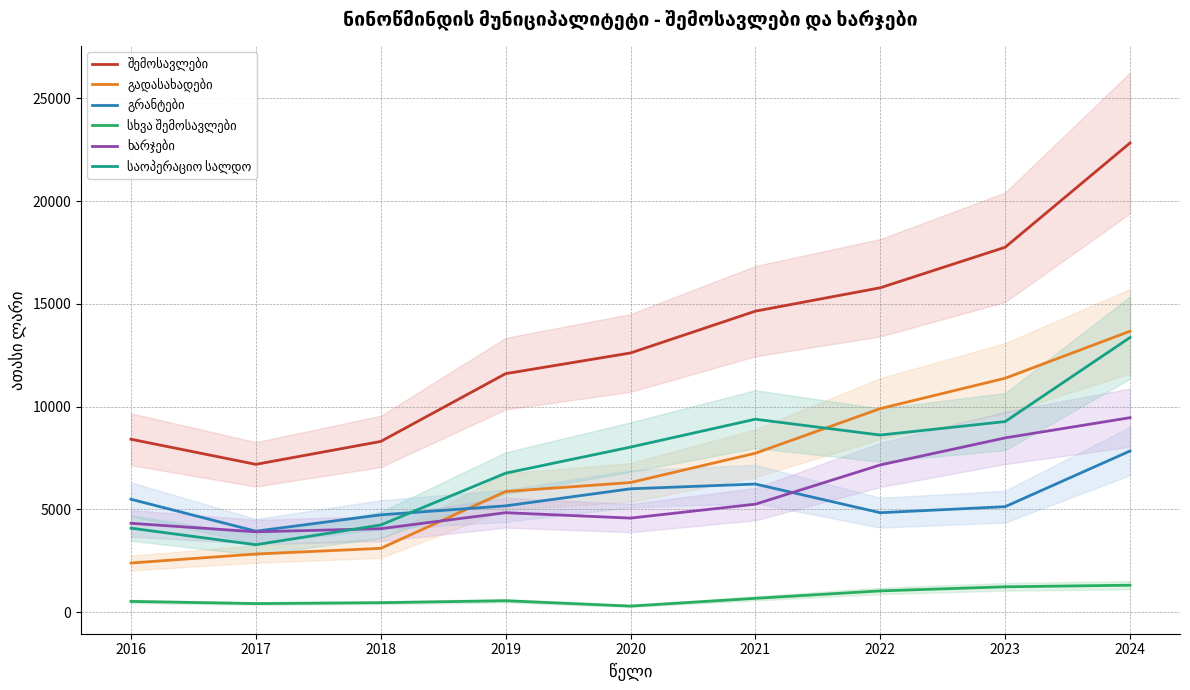

What is the average value of the ხარჯები series?

5787.6